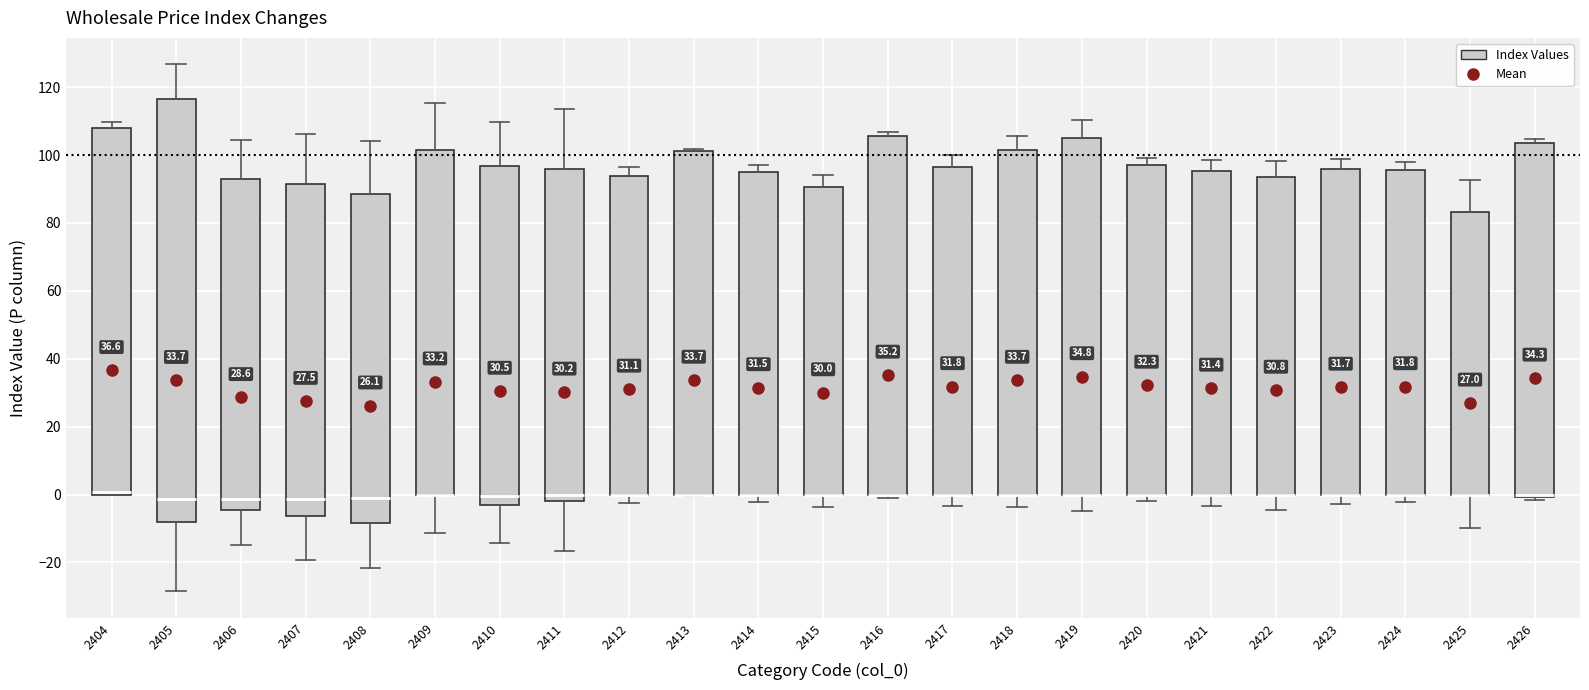

Comparing the boxes themselves (not the whiskers), which one is the tallest?

2405